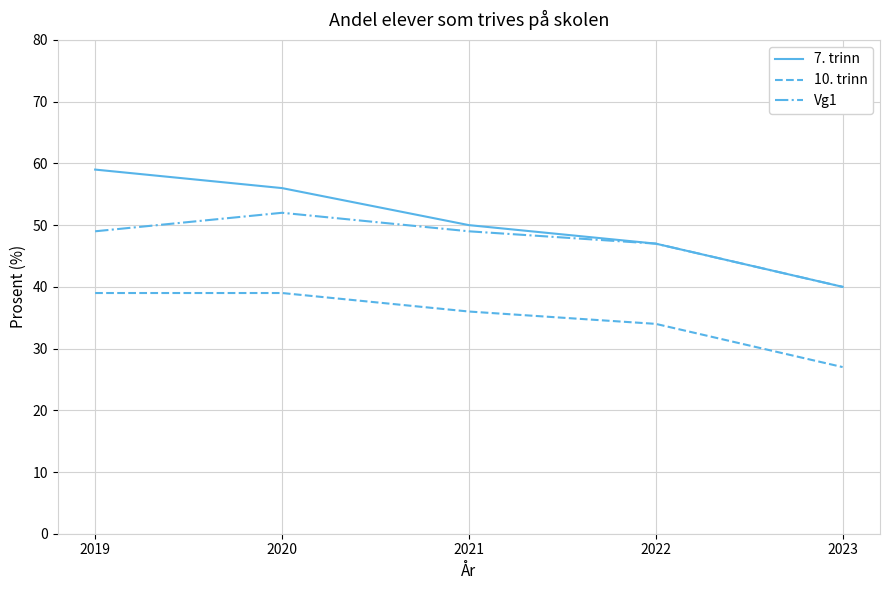

Does the chart have visible grid lines?

Yes